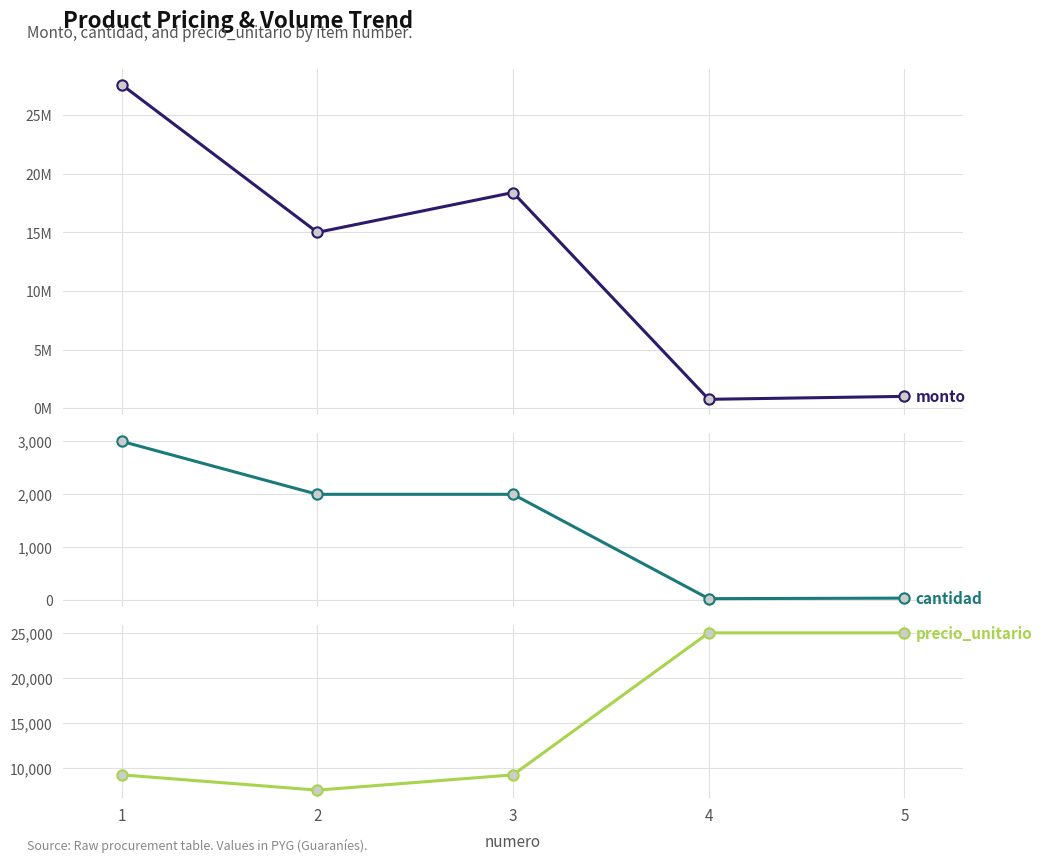

Which series has the largest total across all categories?

monto